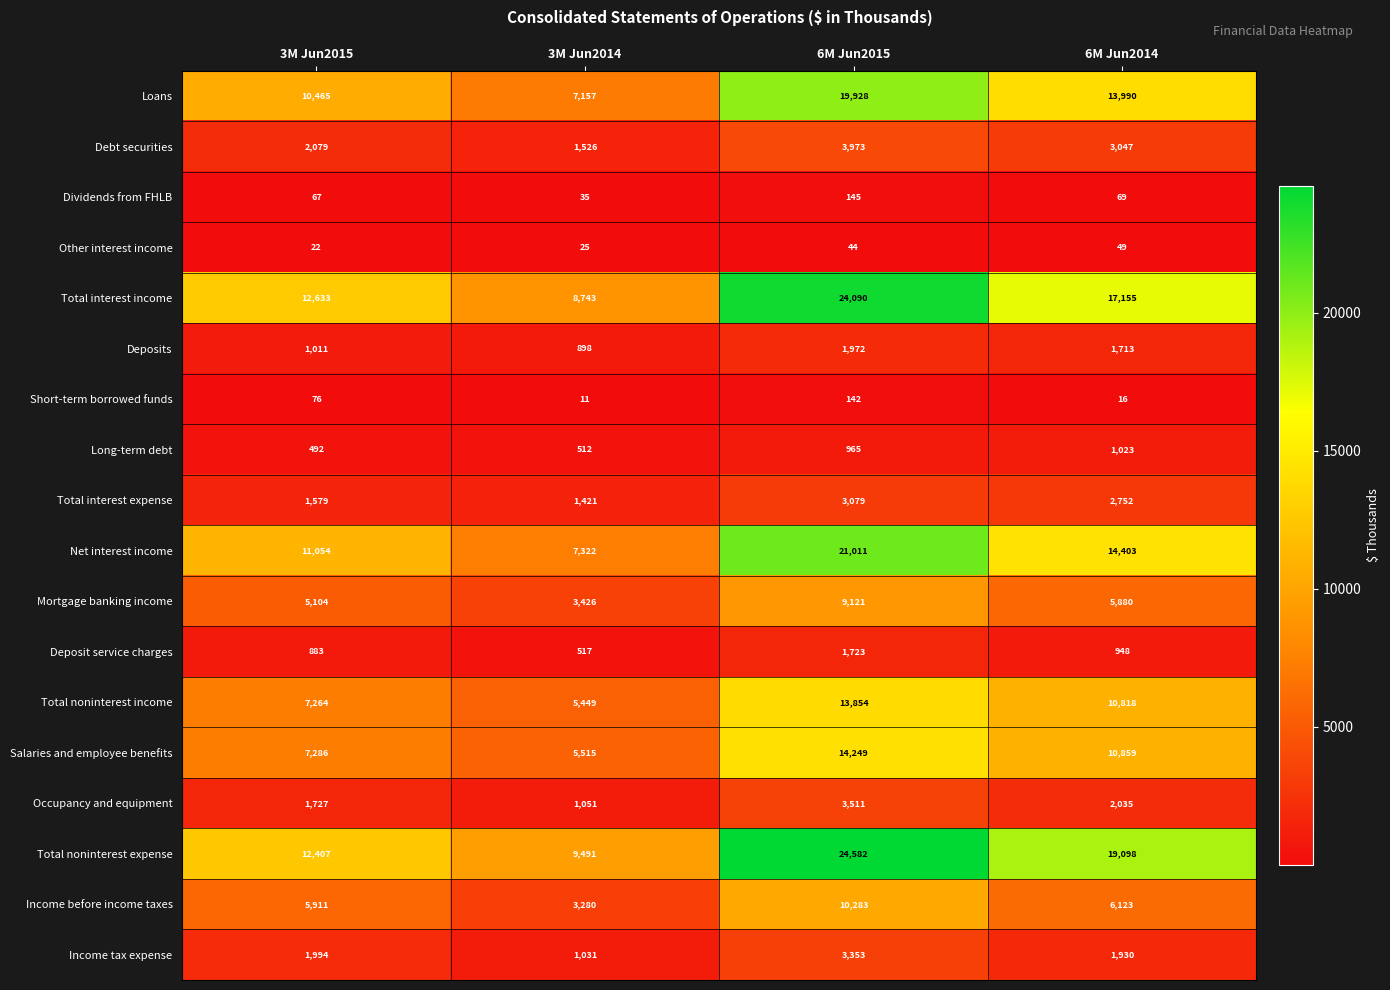

How many data points does each series have?

4